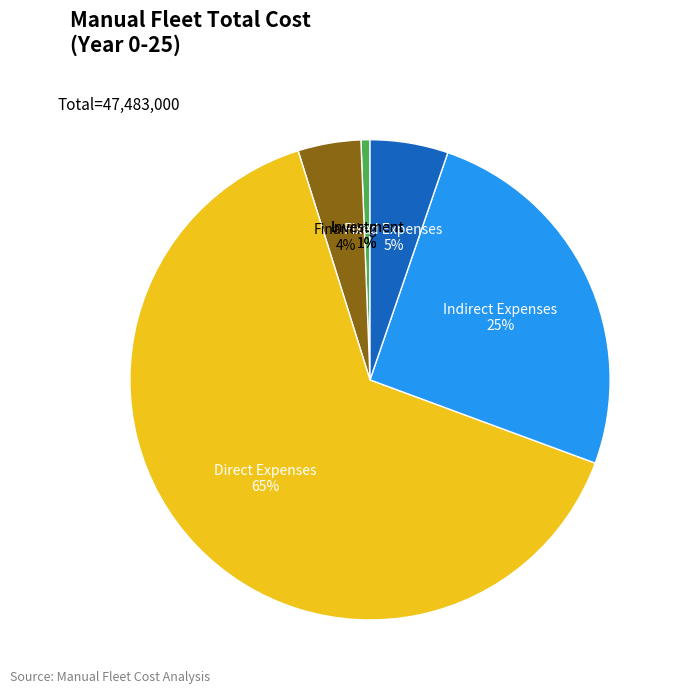

To the nearest percent, what is the average slice percentage?

20%